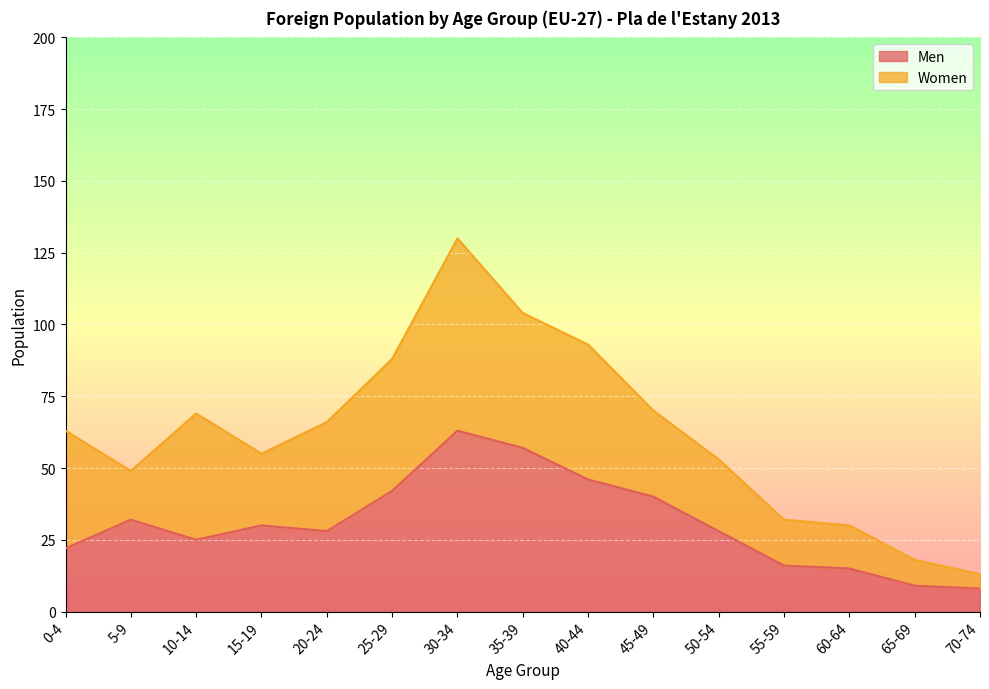

Between 55-59 and 5-9, which is larger?

5-9